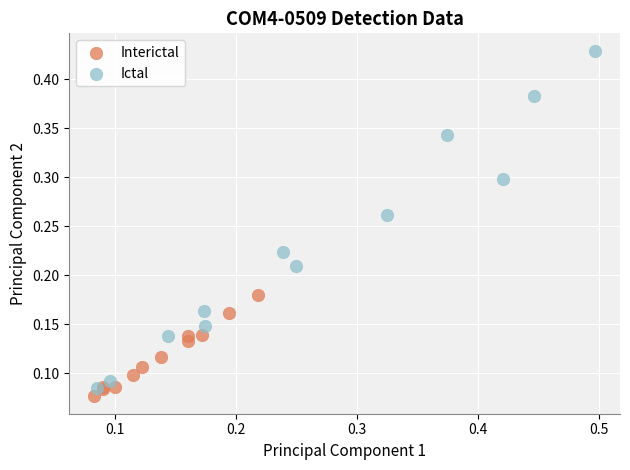

Which series has the widest spread of Y values?

Ictal